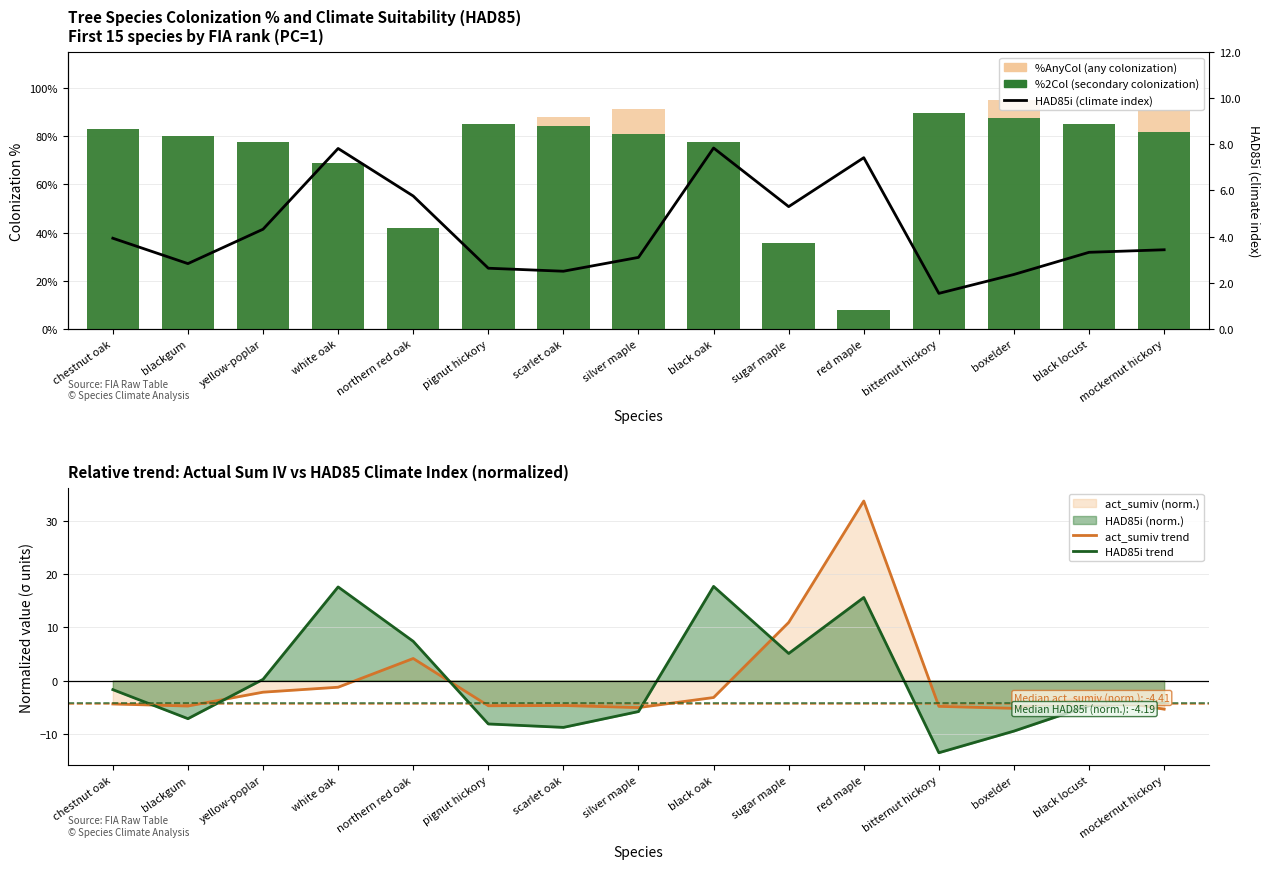

The %AnyCol series shows 34.9 at blackgum. True or false?

False